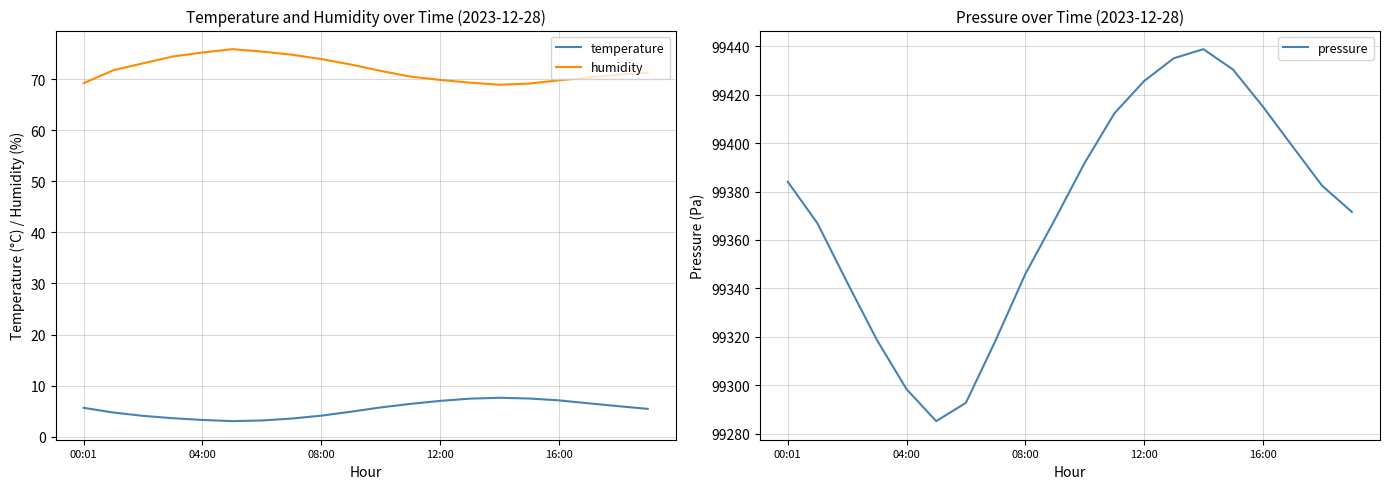

The value of temperature at 17 is 6.5. True or false?

True